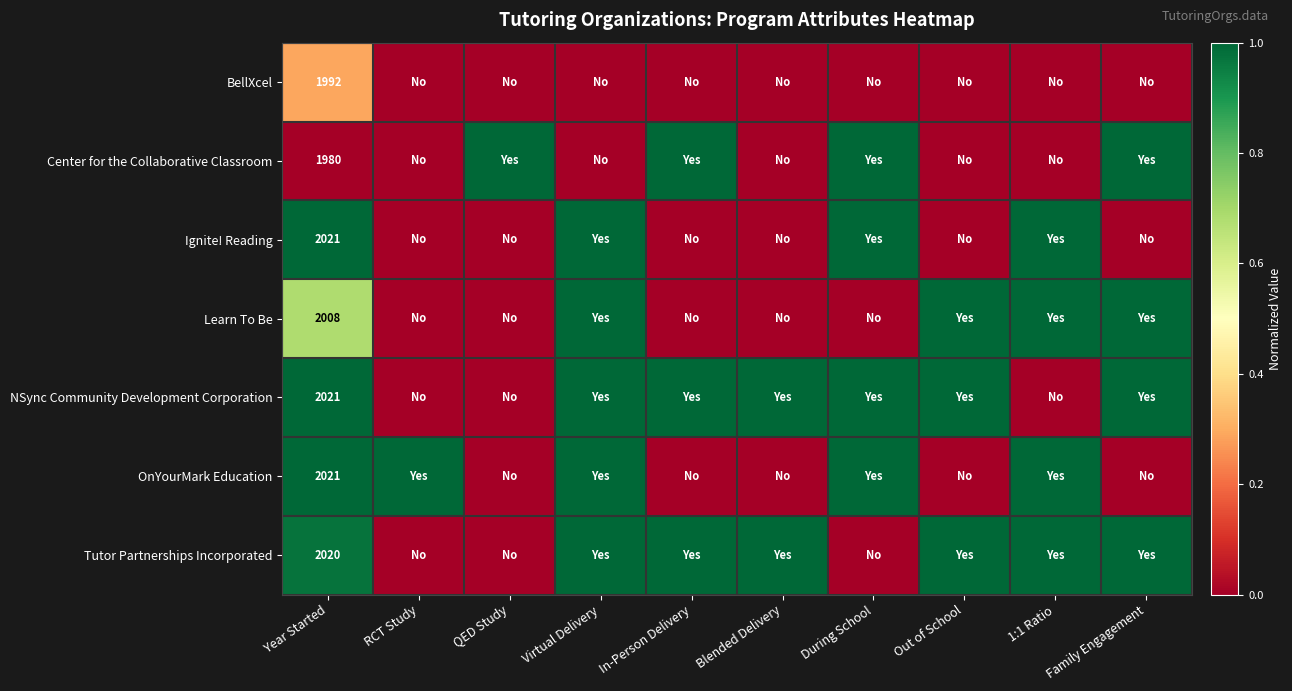

How many values in Ignite! Reading are above zero?

4